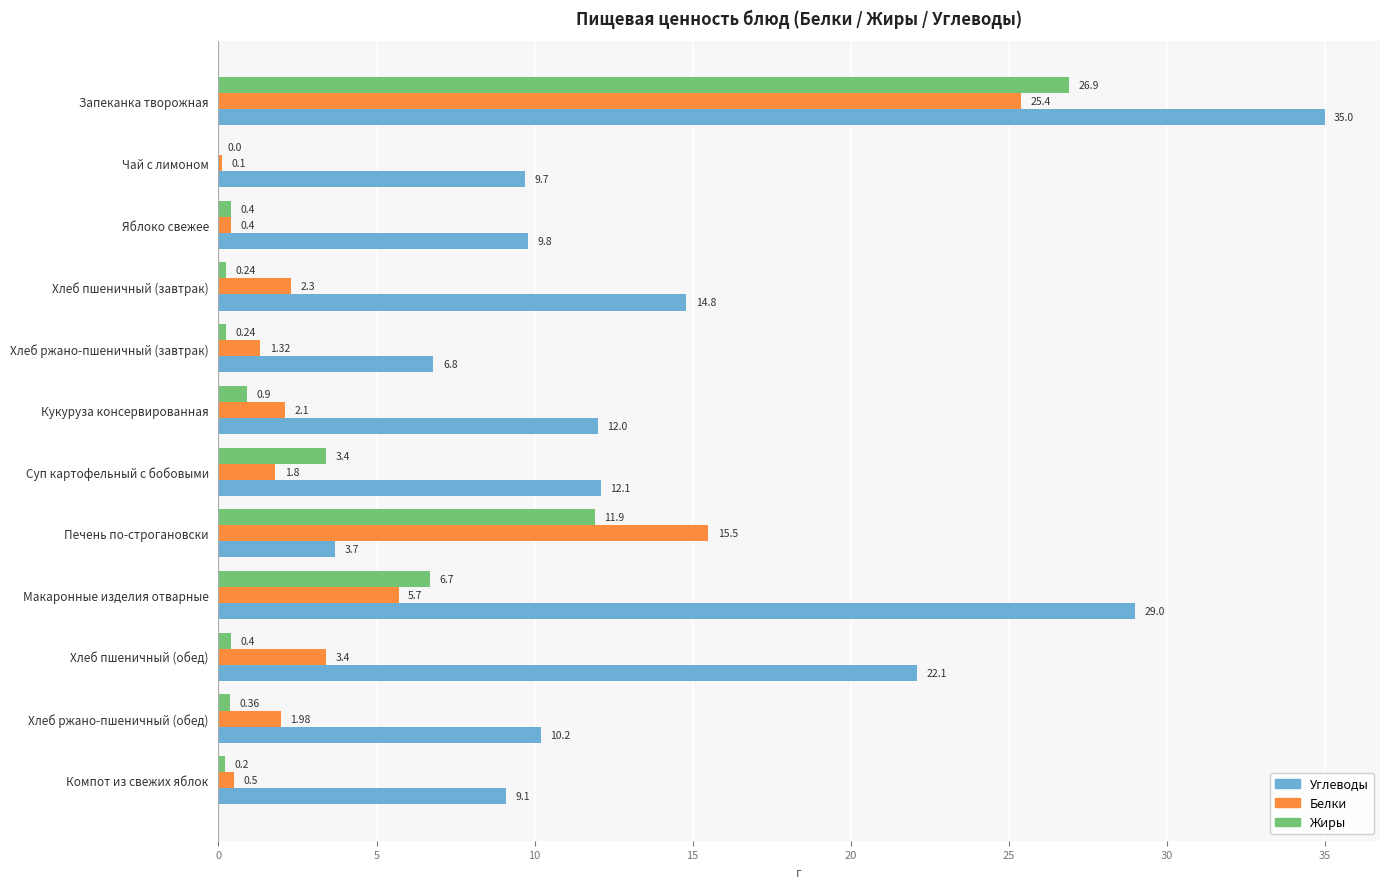

How many values in the Жиры series exceed 0?

11